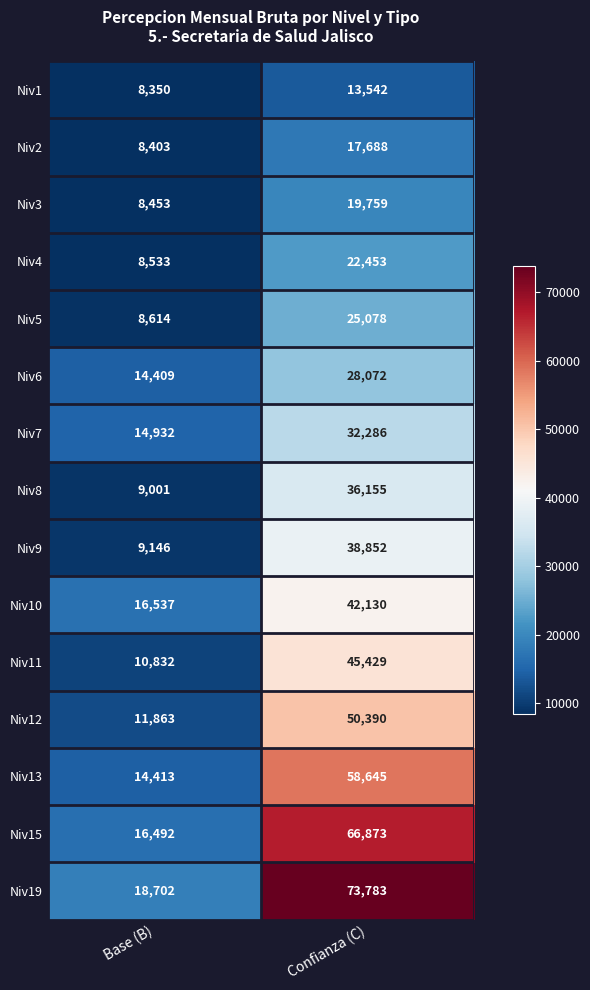

Rank the series by their maximum value, from lowest to highest.

Niv1, Niv2, Niv3, Niv4, Niv5, Niv6, Niv7, Niv8, Niv9, Niv10, Niv11, Niv12, Niv13, Niv15, Niv19